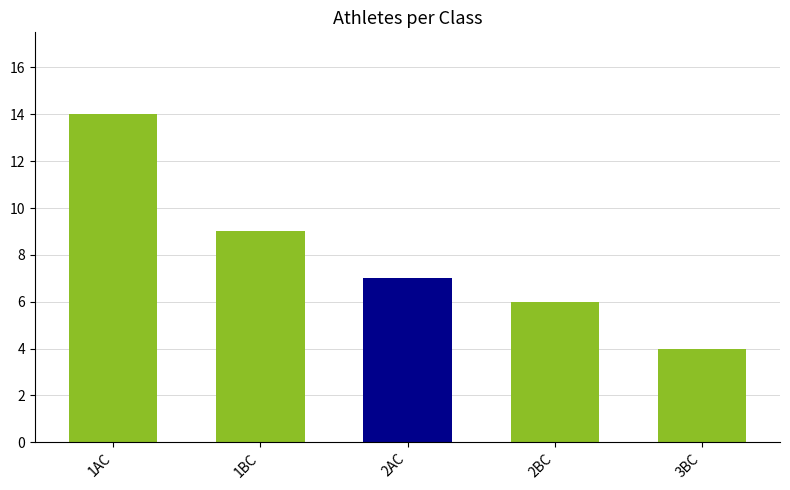

What is the sum of the values at 1AC and 3BC?

18